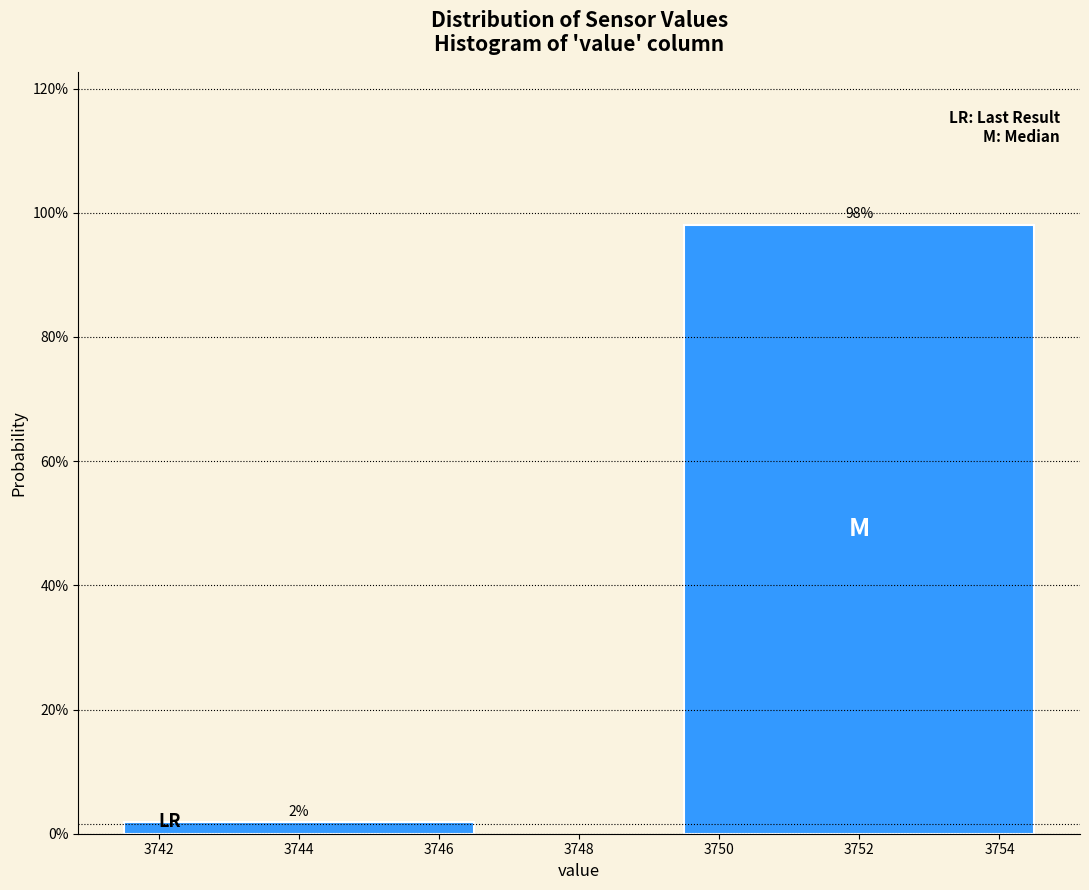

Which has a higher value, 3752 or 3744?

3752